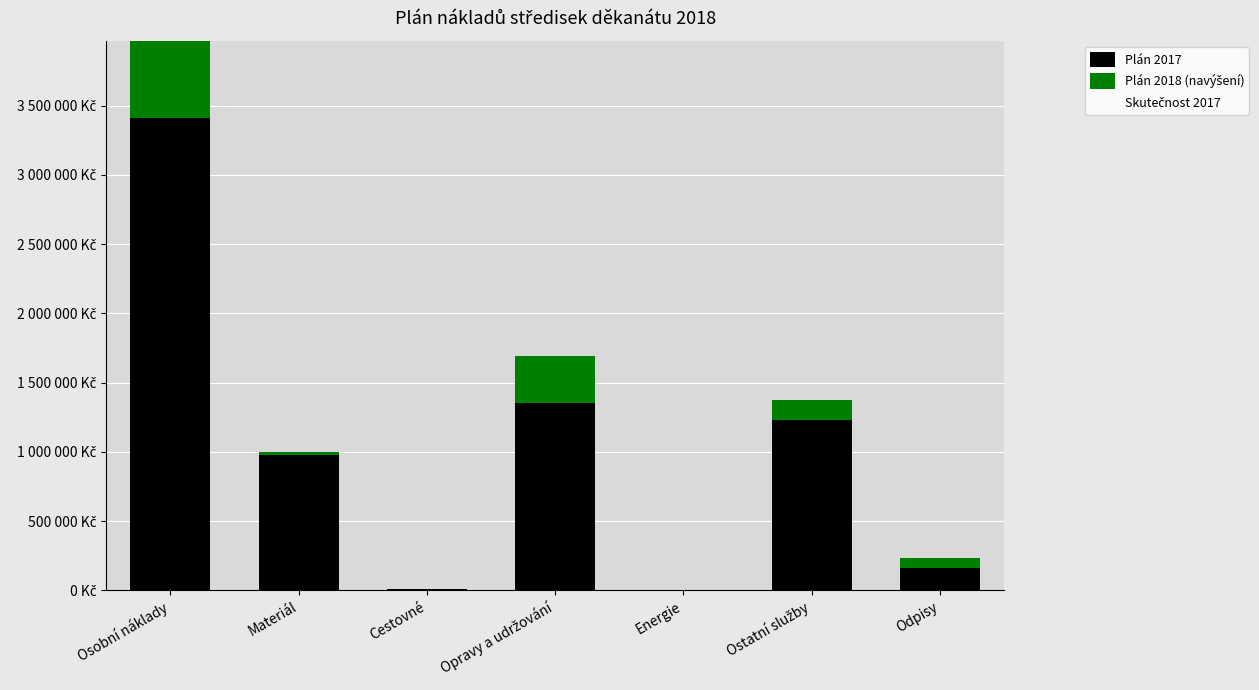

Which has a higher value, Materiál or Ostatní služby?

Ostatní služby